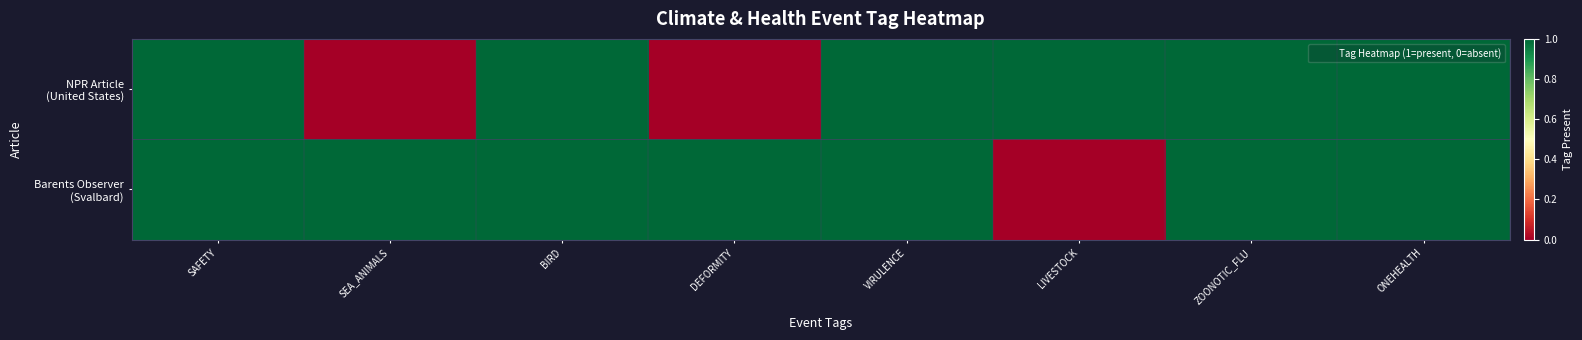

What is the total value across all series at DEFORMITY?

1